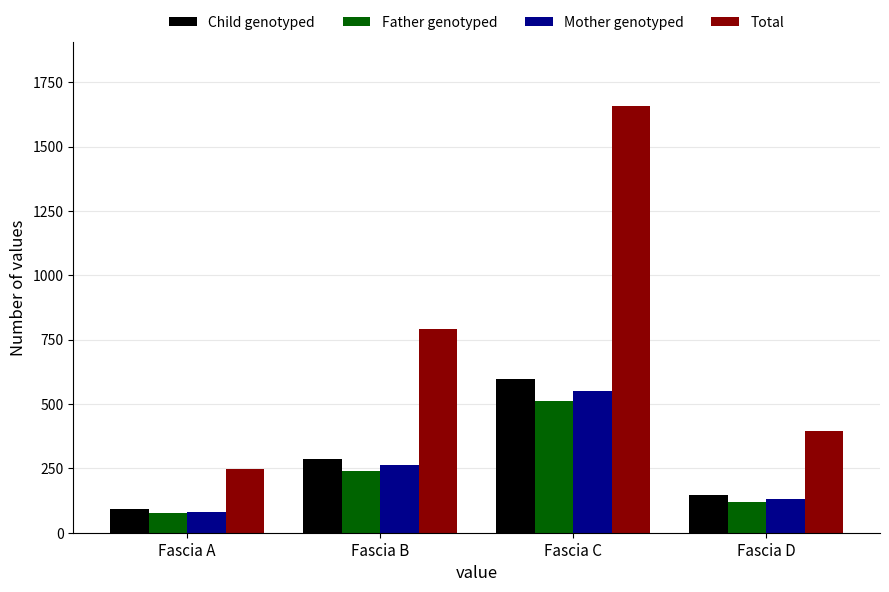

What is the spread (max minus min) of values at Fascia A?

172